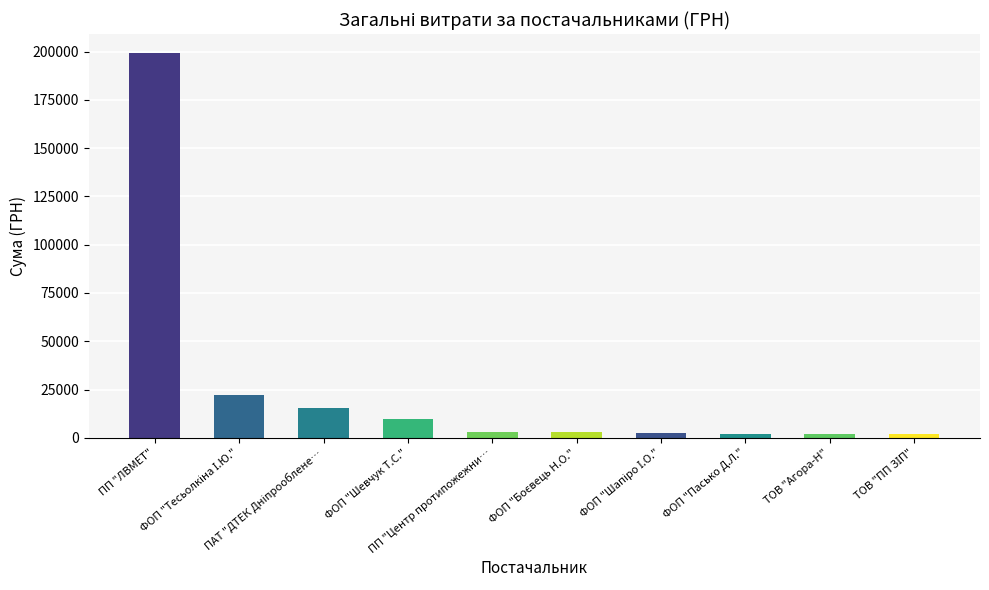

How many data points does each series have?

10